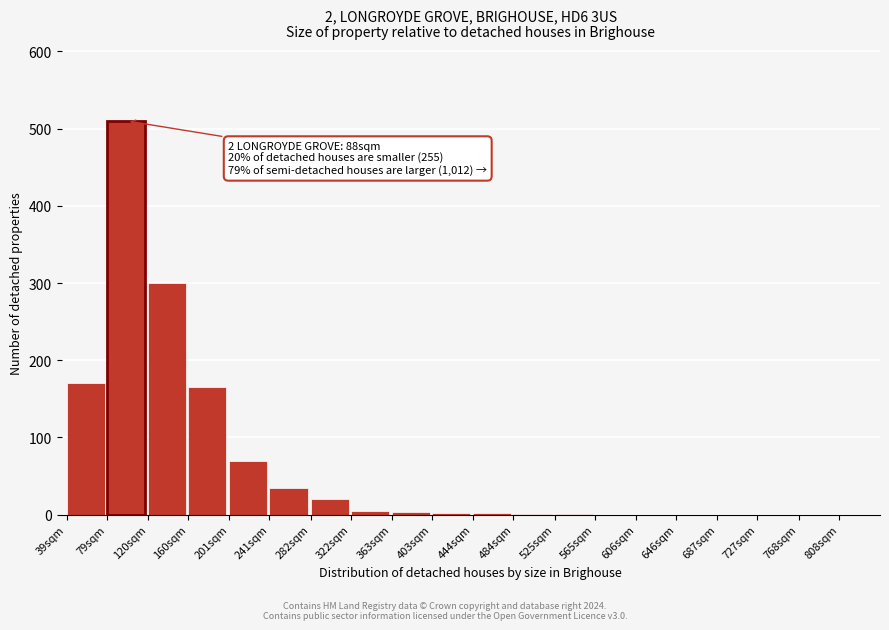

At which label is the value closest to 255?

120sqm